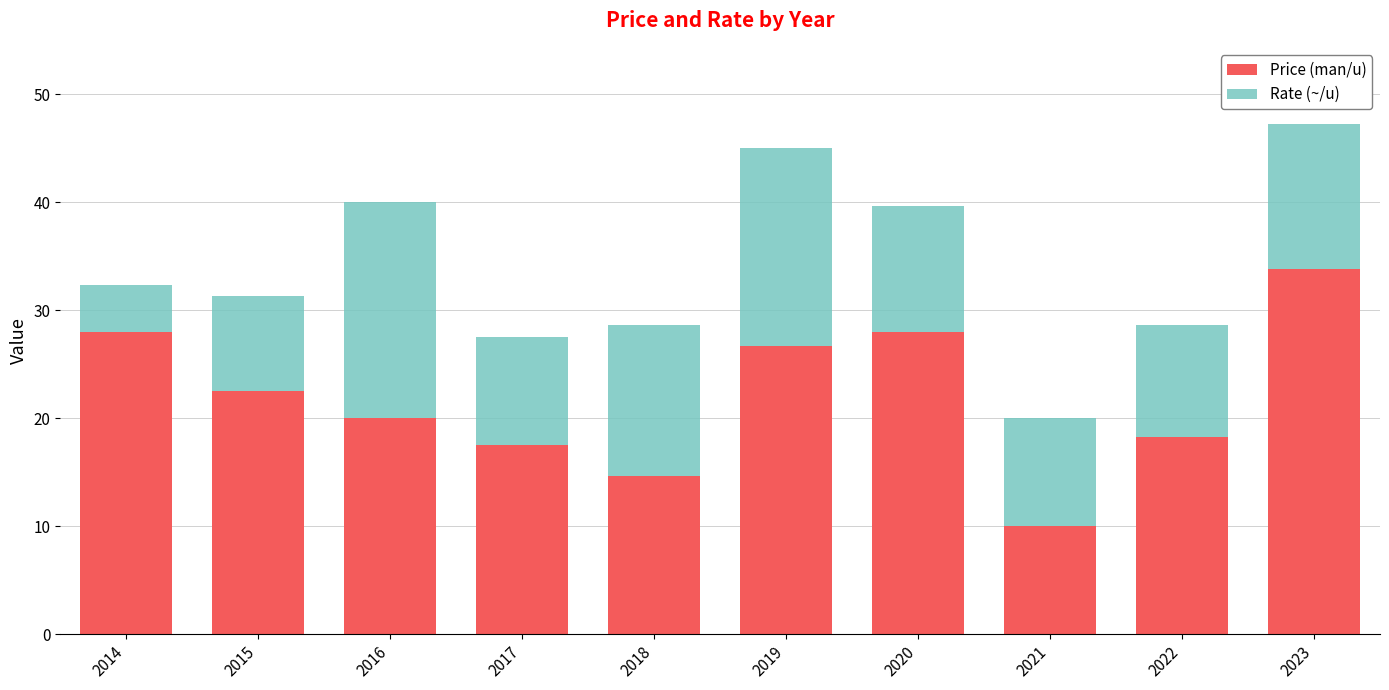

True or false: Price (man/u) has a value of 17.5 at 2017.

True